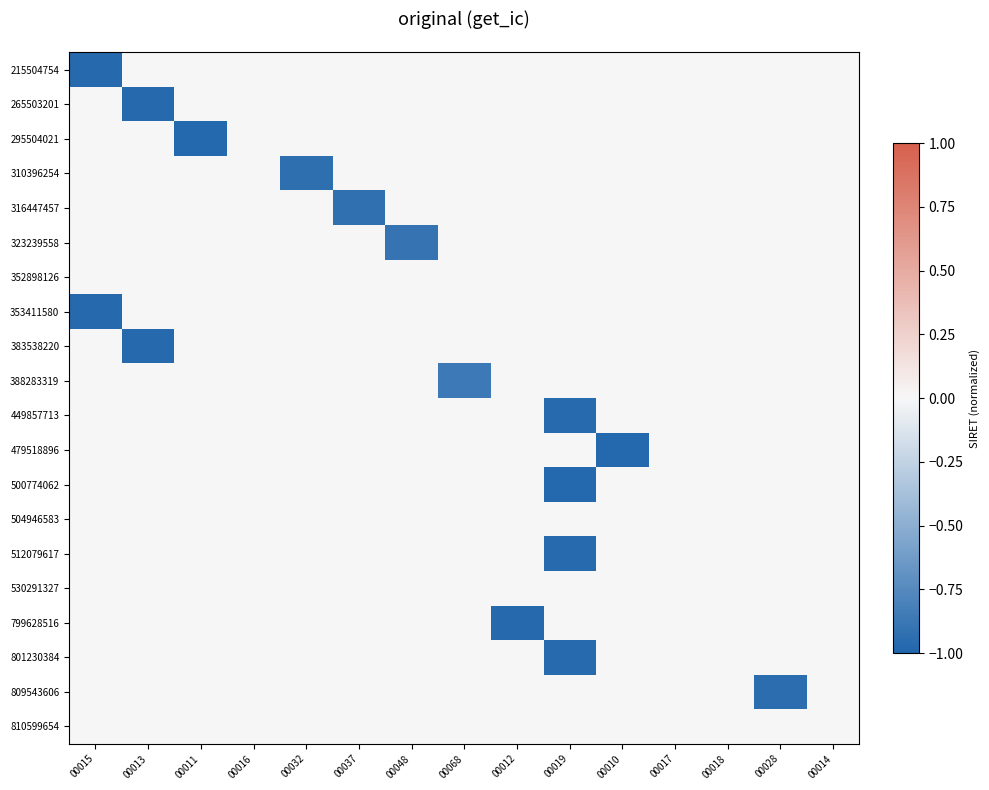

Reading right to left, what are all the values shown in this chart?

215504754: 00014=0.0	00028=0.0	00018=0.0	00017=0.0	00010=0.0	00019=0.0	00012=0.0	00068=0.0	00048=0.0	00037=0.0	00032=0.0	00016=0.0	00011=0.0	00013=0.0	00015=-1.0
265503201: 00014=0.0	00028=0.0	00018=0.0	00017=0.0	00010=0.0	00019=0.0	00012=0.0	00068=0.0	00048=0.0	00037=0.0	00032=0.0	00016=0.0	00011=0.0	00013=-1.0	00015=0.0
295504021: 00014=0.0	00028=0.0	00018=0.0	00017=0.0	00010=0.0	00019=0.0	00012=0.0	00068=0.0	00048=0.0	00037=0.0	00032=0.0	00016=0.0	00011=-1.0	00013=0.0	00015=0.0
310396254: 00014=0.0	00028=0.0	00018=0.0	00017=0.0	00010=0.0	00019=0.0	00012=0.0	00068=0.0	00048=0.0	00037=0.0	00032=-0.9	00016=0.0	00011=0.0	00013=0.0	00015=0.0
316447457: 00014=0.0	00028=0.0	00018=0.0	00017=0.0	00010=0.0	00019=0.0	00012=0.0	00068=0.0	00048=0.0	00037=-0.9	00032=0.0	00016=0.0	00011=0.0	00013=0.0	00015=0.0
323239558: 00014=0.0	00028=0.0	00018=0.0	00017=0.0	00010=0.0	00019=0.0	00012=0.0	00068=0.0	00048=-0.9	00037=0.0	00032=0.0	00016=0.0	00011=0.0	00013=0.0	00015=0.0
352898126: 00014=0.0	00028=0.0	00018=0.0	00017=0.0	00010=0.0	00019=0.0	00012=0.0	00068=0.0	00048=0.0	00037=0.0	00032=0.0	00016=0.0	00011=0.0	00013=0.0	00015=0.0
353411580: 00014=0.0	00028=0.0	00018=0.0	00017=0.0	00010=0.0	00019=0.0	00012=0.0	00068=0.0	00048=0.0	00037=0.0	00032=0.0	00016=0.0	00011=0.0	00013=0.0	00015=-1.0
383538220: 00014=0.0	00028=0.0	00018=0.0	00017=0.0	00010=0.0	00019=0.0	00012=0.0	00068=0.0	00048=0.0	00037=0.0	00032=0.0	00016=0.0	00011=0.0	00013=-1.0	00015=0.0
388283319: 00014=0.0	00028=0.0	00018=0.0	00017=0.0	00010=0.0	00019=0.0	00012=0.0	00068=-0.9	00048=0.0	00037=0.0	00032=0.0	00016=0.0	00011=0.0	00013=0.0	00015=0.0
449857713: 00014=0.0	00028=0.0	00018=0.0	00017=0.0	00010=0.0	00019=-1.0	00012=0.0	00068=0.0	00048=0.0	00037=0.0	00032=0.0	00016=0.0	00011=0.0	00013=0.0	00015=0.0
479518896: 00014=0.0	00028=0.0	00018=0.0	00017=0.0	00010=-1.0	00019=0.0	00012=0.0	00068=0.0	00048=0.0	00037=0.0	00032=0.0	00016=0.0	00011=0.0	00013=0.0	00015=0.0
500774062: 00014=0.0	00028=0.0	00018=0.0	00017=0.0	00010=0.0	00019=-1.0	00012=0.0	00068=0.0	00048=0.0	00037=0.0	00032=0.0	00016=0.0	00011=0.0	00013=0.0	00015=0.0
504946583: 00014=0.0	00028=0.0	00018=0.0	00017=0.0	00010=0.0	00019=0.0	00012=0.0	00068=0.0	00048=0.0	00037=0.0	00032=0.0	00016=0.0	00011=0.0	00013=0.0	00015=0.0
512079617: 00014=0.0	00028=0.0	00018=0.0	00017=0.0	00010=0.0	00019=-1.0	00012=0.0	00068=0.0	00048=0.0	00037=0.0	00032=0.0	00016=0.0	00011=0.0	00013=0.0	00015=0.0
530291327: 00014=0.0	00028=0.0	00018=0.0	00017=0.0	00010=0.0	00019=0.0	00012=0.0	00068=0.0	00048=0.0	00037=0.0	00032=0.0	00016=0.0	00011=0.0	00013=0.0	00015=0.0
799628516: 00014=0.0	00028=0.0	00018=0.0	00017=0.0	00010=0.0	00019=0.0	00012=-1.0	00068=0.0	00048=0.0	00037=0.0	00032=0.0	00016=0.0	00011=0.0	00013=0.0	00015=0.0
801230384: 00014=0.0	00028=0.0	00018=0.0	00017=0.0	00010=0.0	00019=-1.0	00012=0.0	00068=0.0	00048=0.0	00037=0.0	00032=0.0	00016=0.0	00011=0.0	00013=0.0	00015=0.0
809543606: 00014=0.0	00028=-0.9	00018=0.0	00017=0.0	00010=0.0	00019=0.0	00012=0.0	00068=0.0	00048=0.0	00037=0.0	00032=0.0	00016=0.0	00011=0.0	00013=0.0	00015=0.0
810599654: 00014=0.0	00028=0.0	00018=0.0	00017=0.0	00010=0.0	00019=0.0	00012=0.0	00068=0.0	00048=0.0	00037=0.0	00032=0.0	00016=0.0	00011=0.0	00013=0.0	00015=0.0